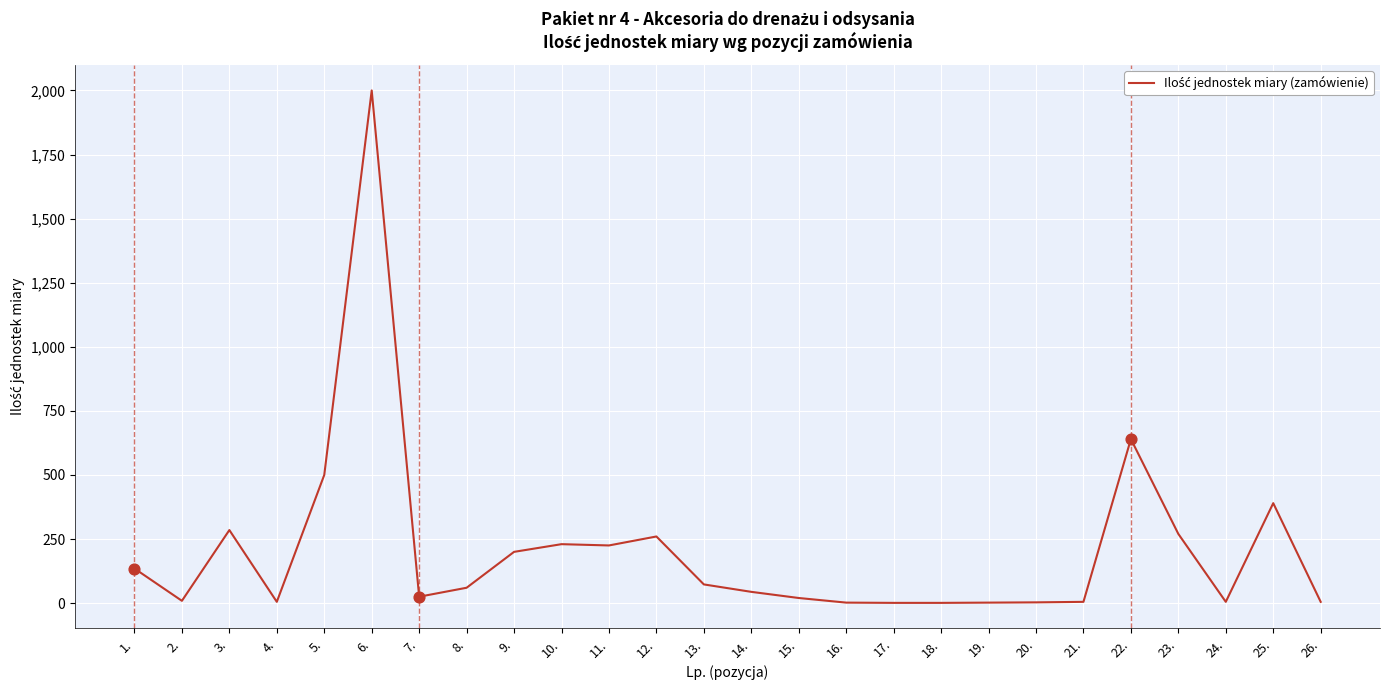

Is it true that the value at 6. is 3060?

False